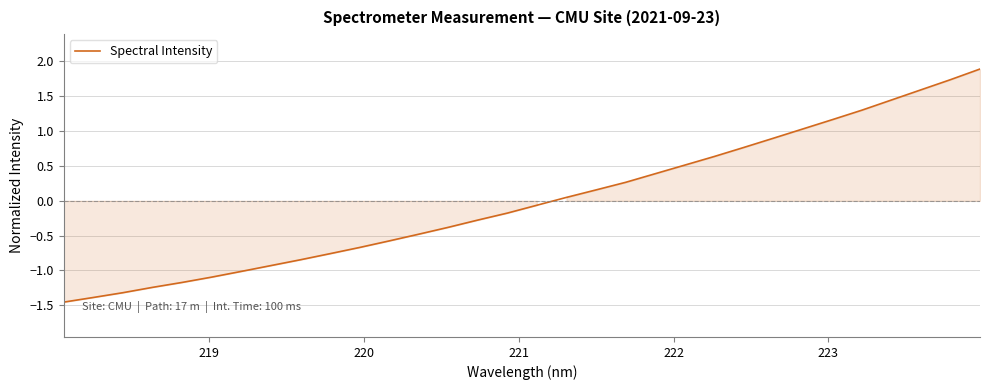

What is the greatest value displayed?

1.9